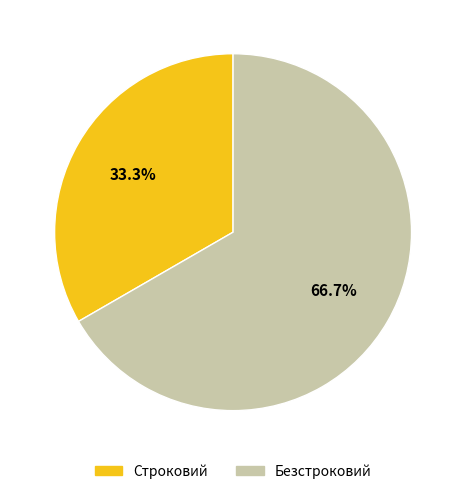

Approximately how many times larger is the value at Безстроковий compared to Строковий?

2.0